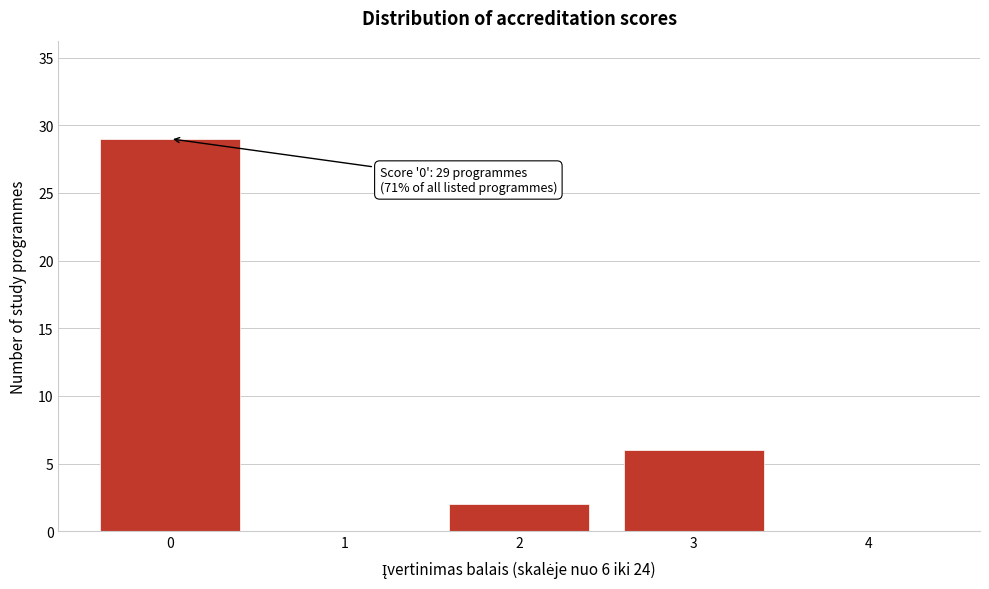

Reading right to left, list all the values displayed in this chart.

4=0	3=6	2=2	1=0	0=29